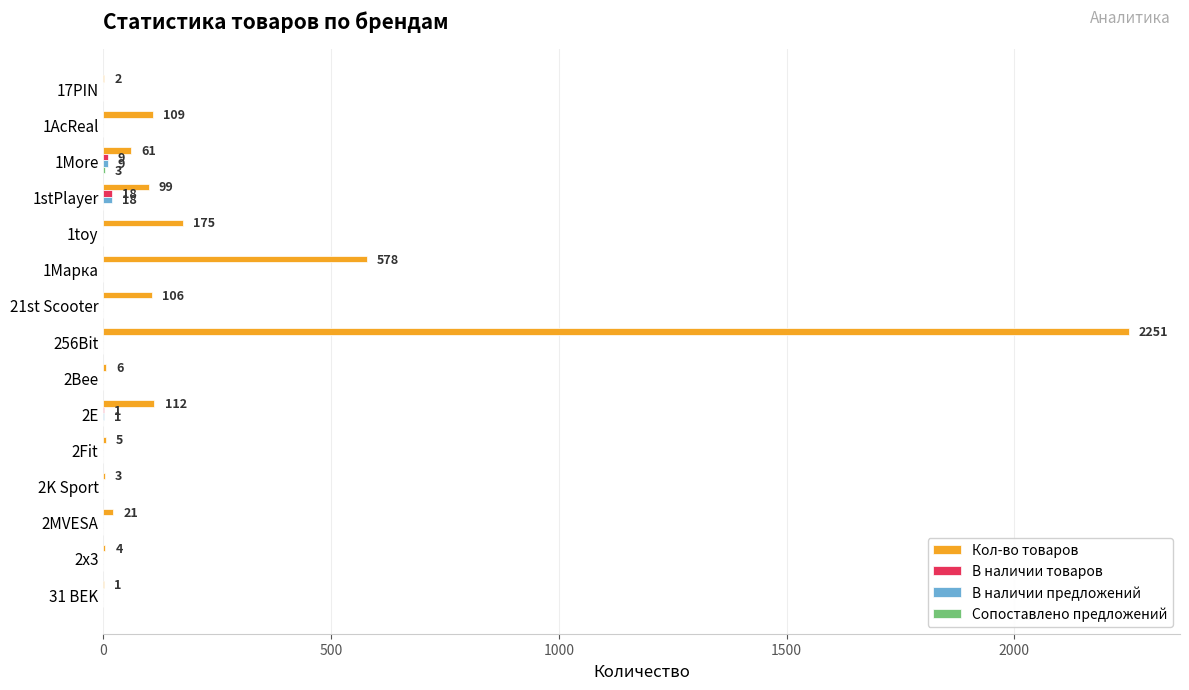

Which category has the highest value across all series?

256Bit